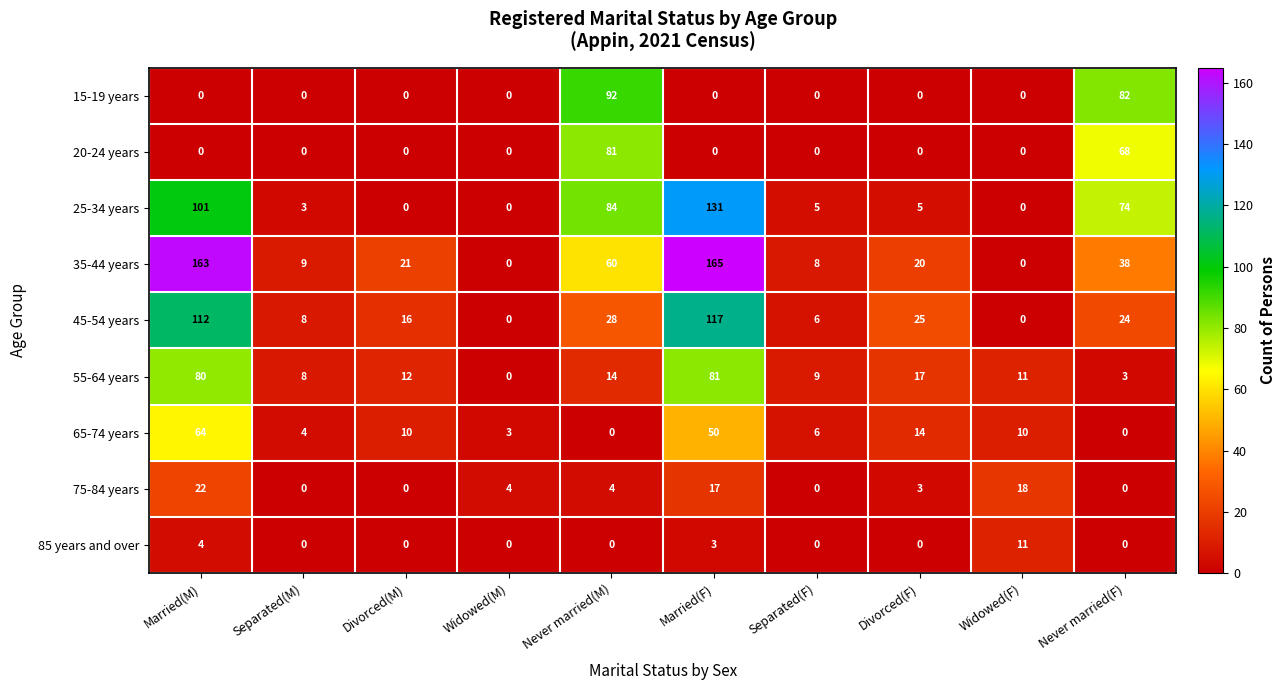

Which series has the widest spread of values?

35-44 years